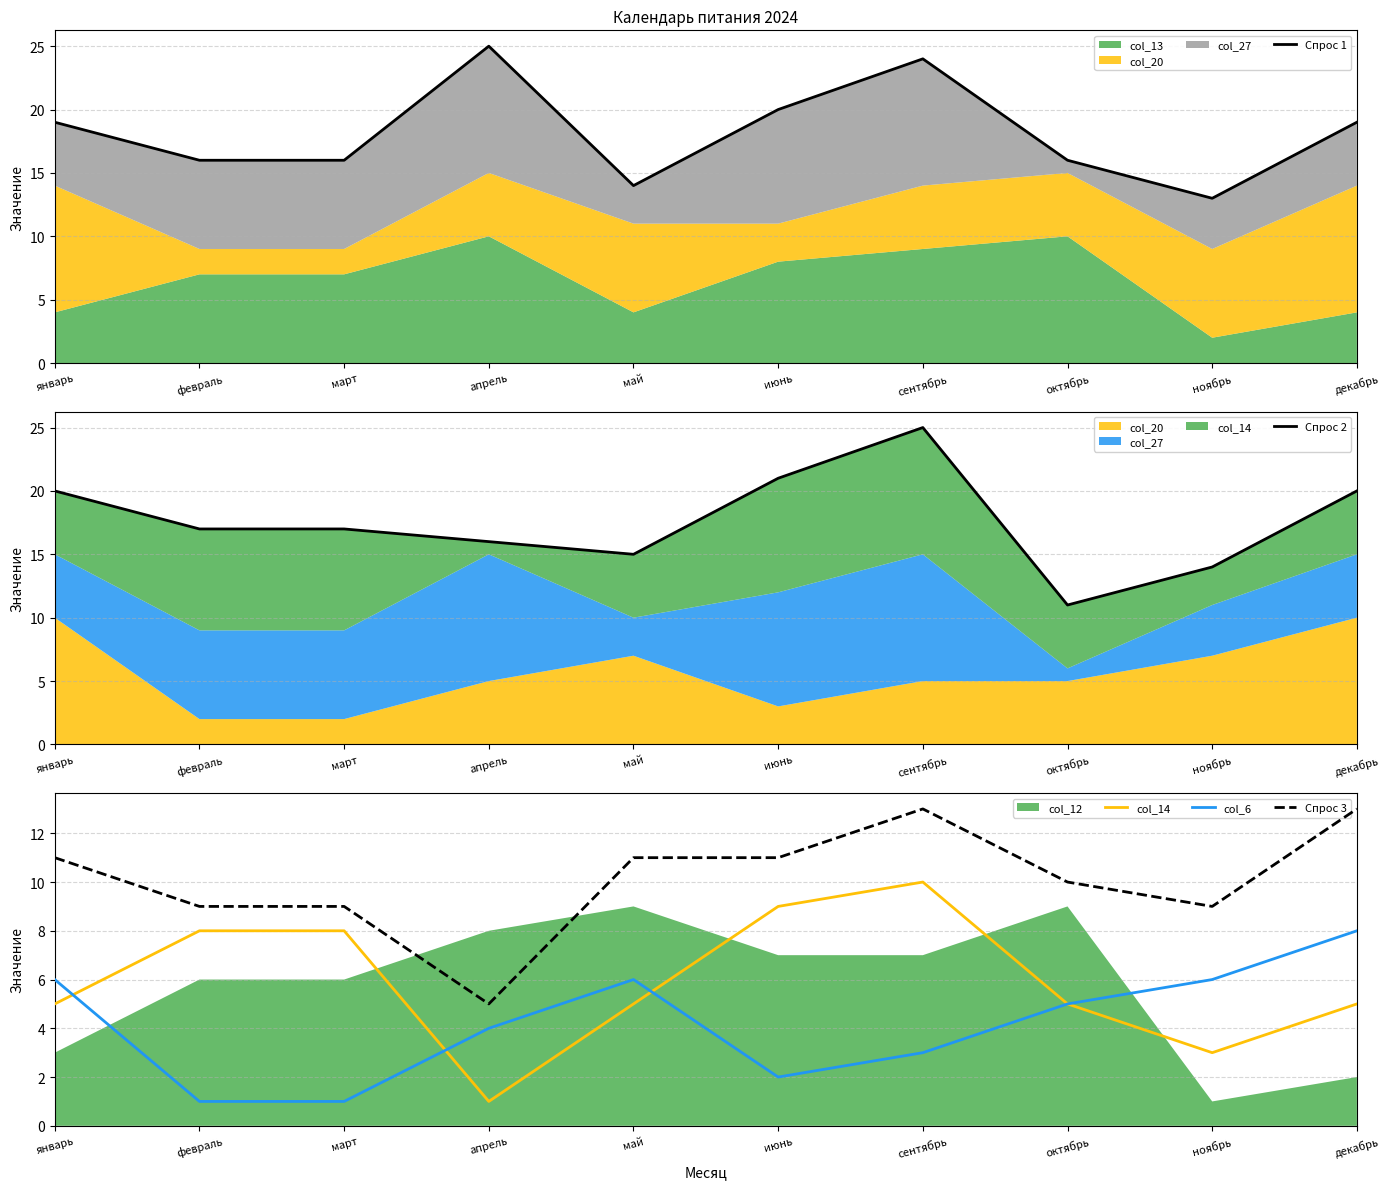

True or false: Спрос 2 and col_6 cross at least once.

False